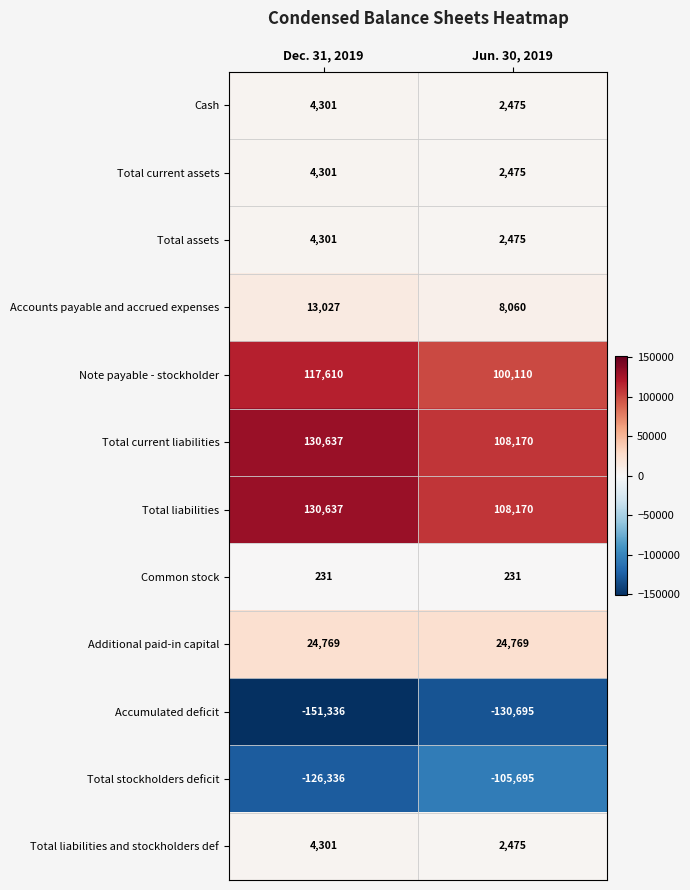

What is the maximum value shown in the chart?

130637